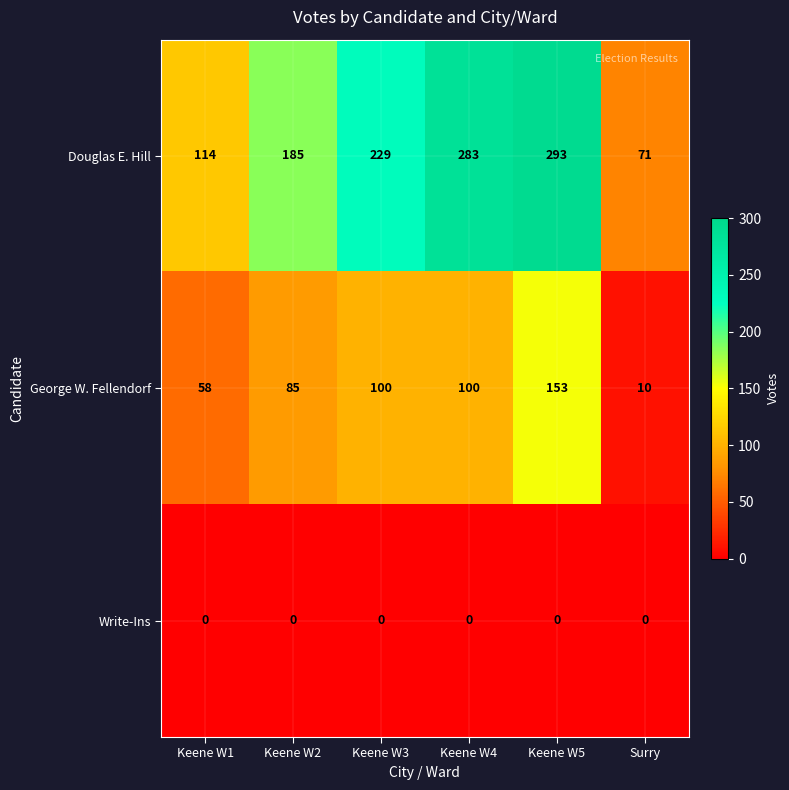

At how many categories does at least one series exceed 284?

1